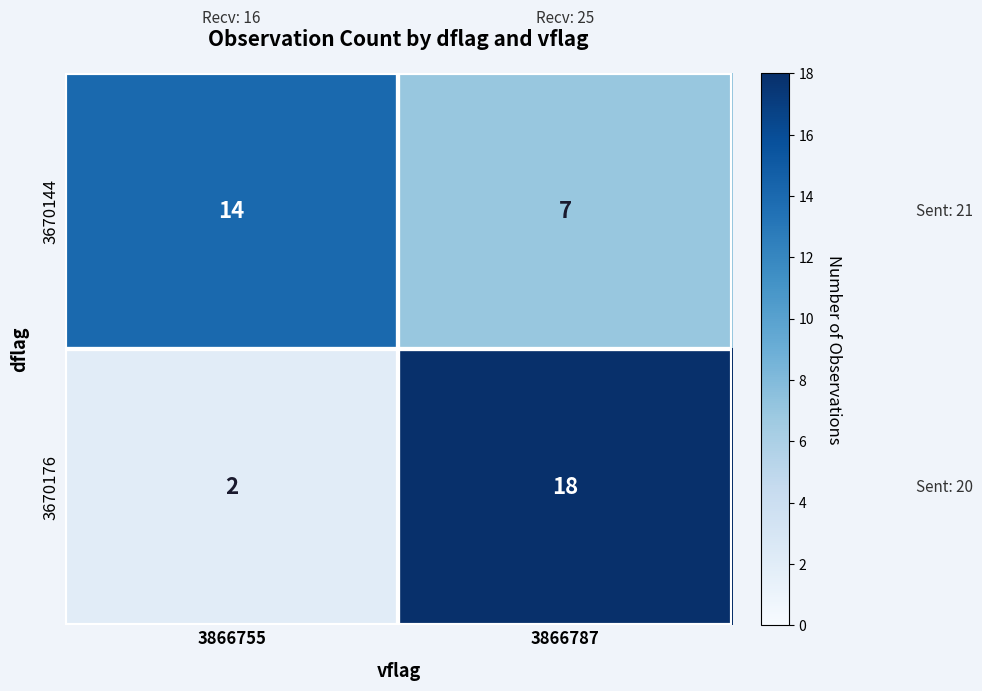

List the series in order of their peak value, lowest first.

3670144, 3670176